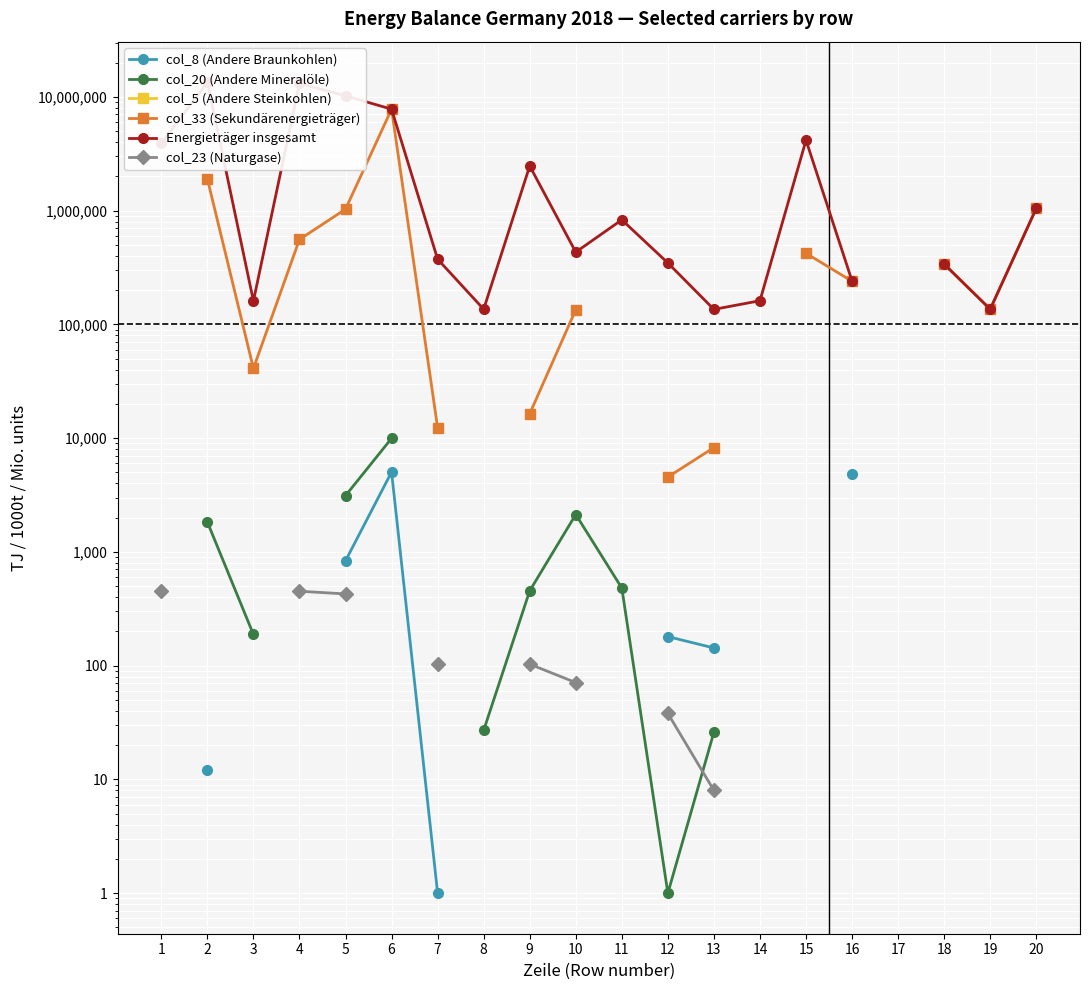

Does the chart display data point markers on the line(s)?

Yes